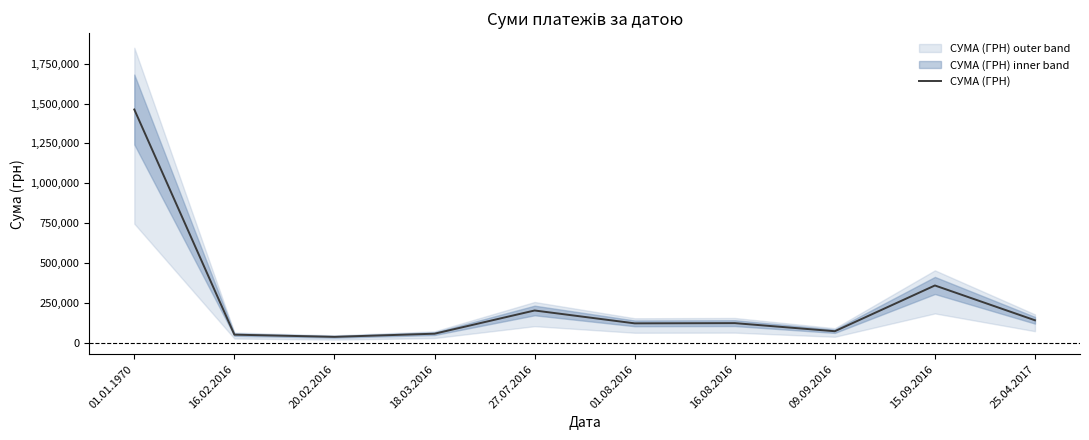

At which category does the chart reach its minimum across all series?

20.02.2016